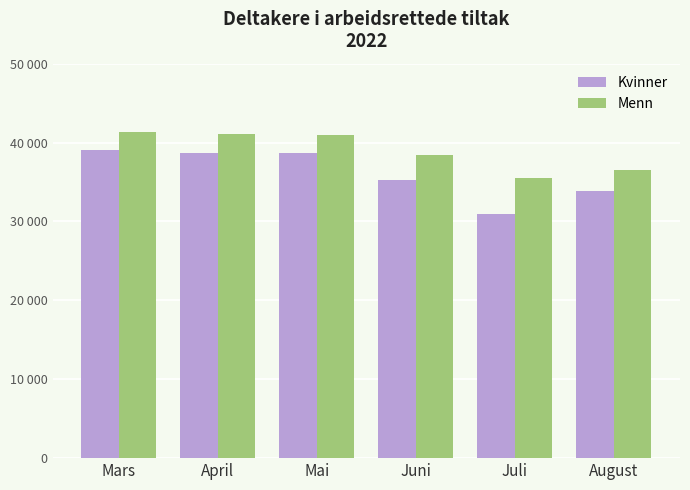

Are the bars horizontal?

No